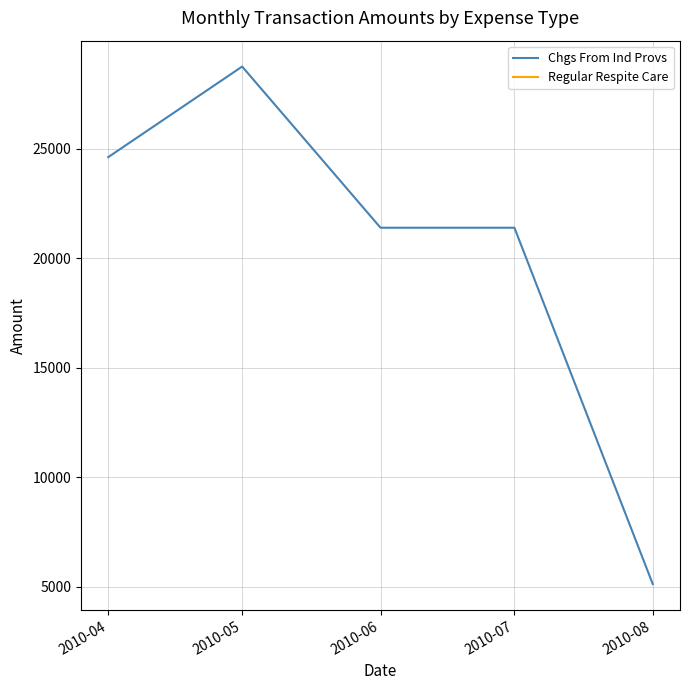

Is the value of Chgs From Ind Provs at 2010-07 greater than the value of Regular Respite Care at 2010-05?

No